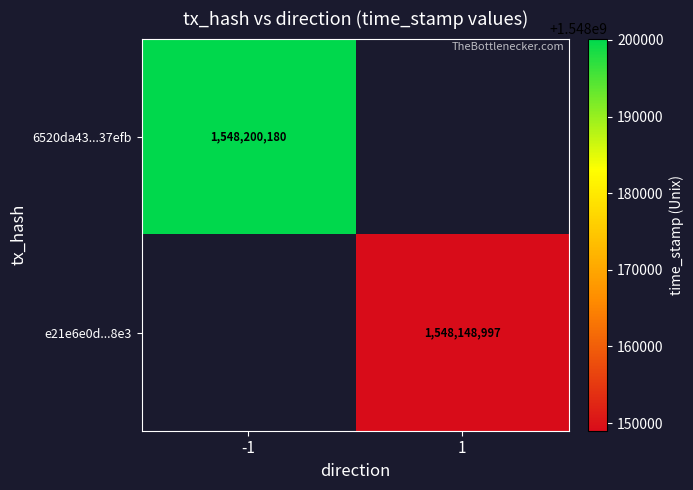

Count the number of categories in the chart.

2